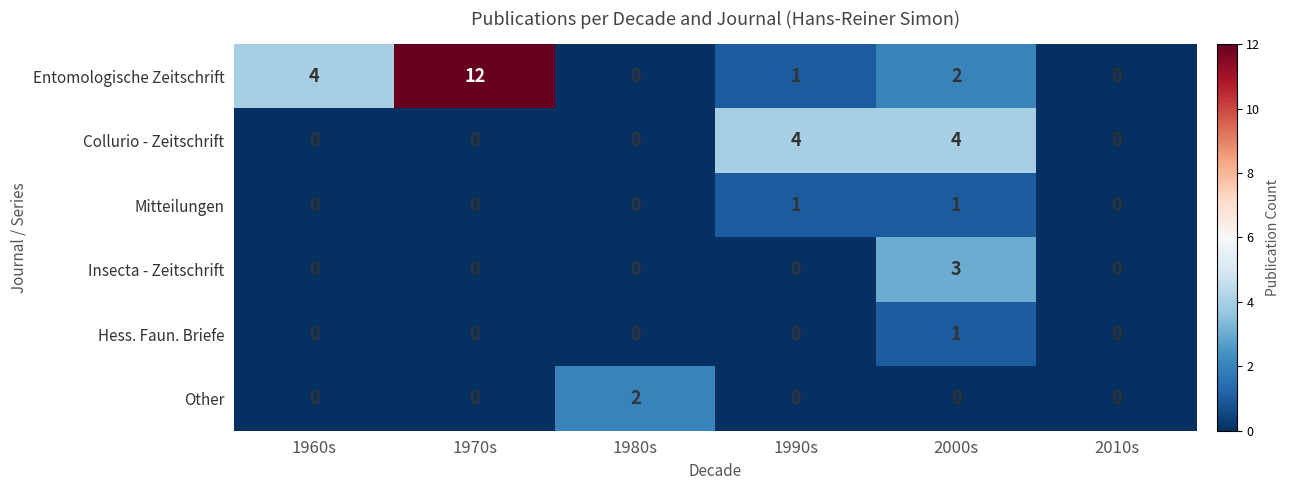

Which series has the largest total across all categories?

Entomologische Zeitschrift